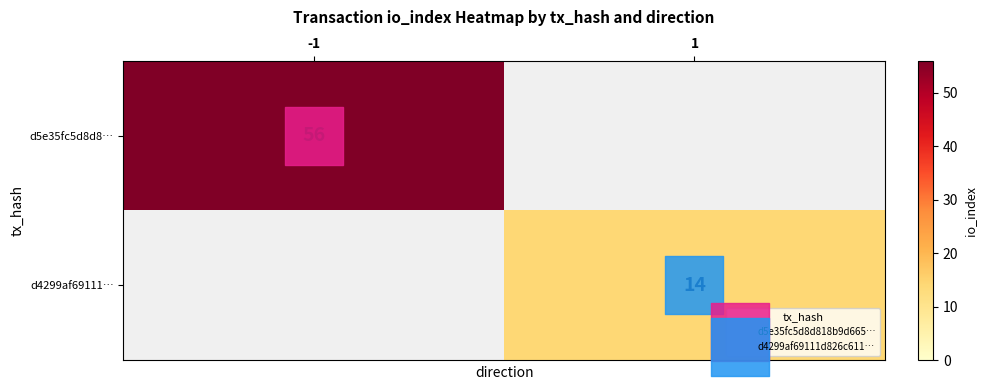

What is the spread (max minus min) of values at 1?

14